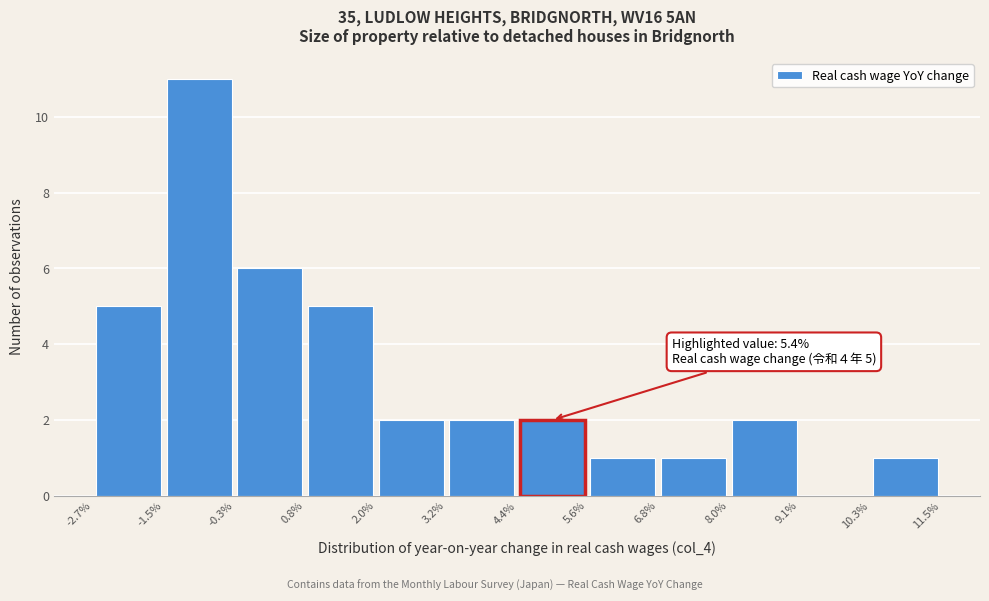

Over which range of the x-axis is the bar tallest?

-1.5% to -0.3%